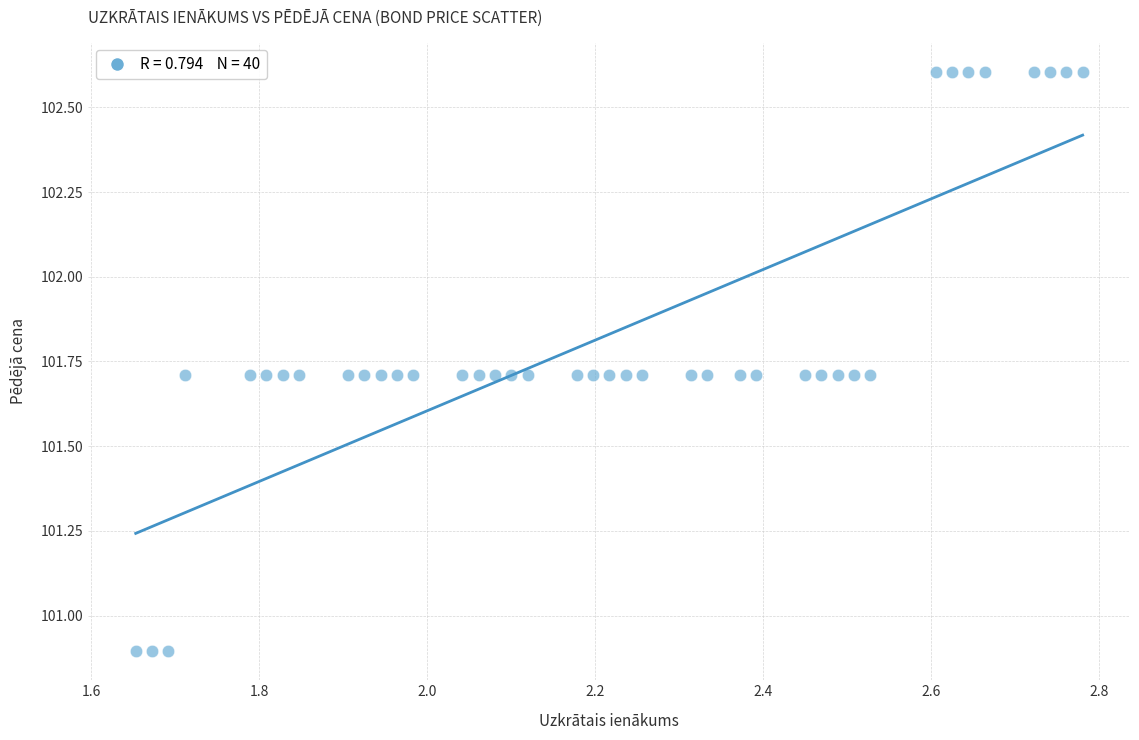

What is the range of Y values (max minus min)?

1.7